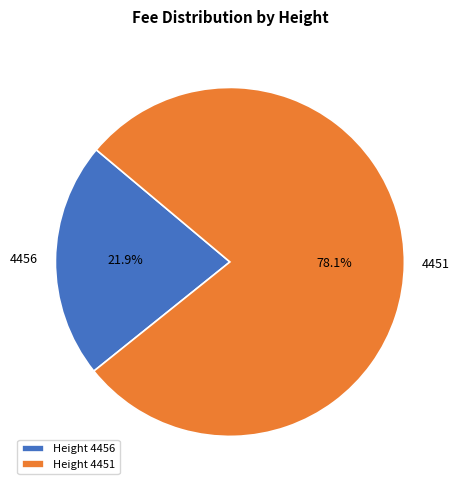

What percentage is the 4451 slice, to the nearest percent?

78%